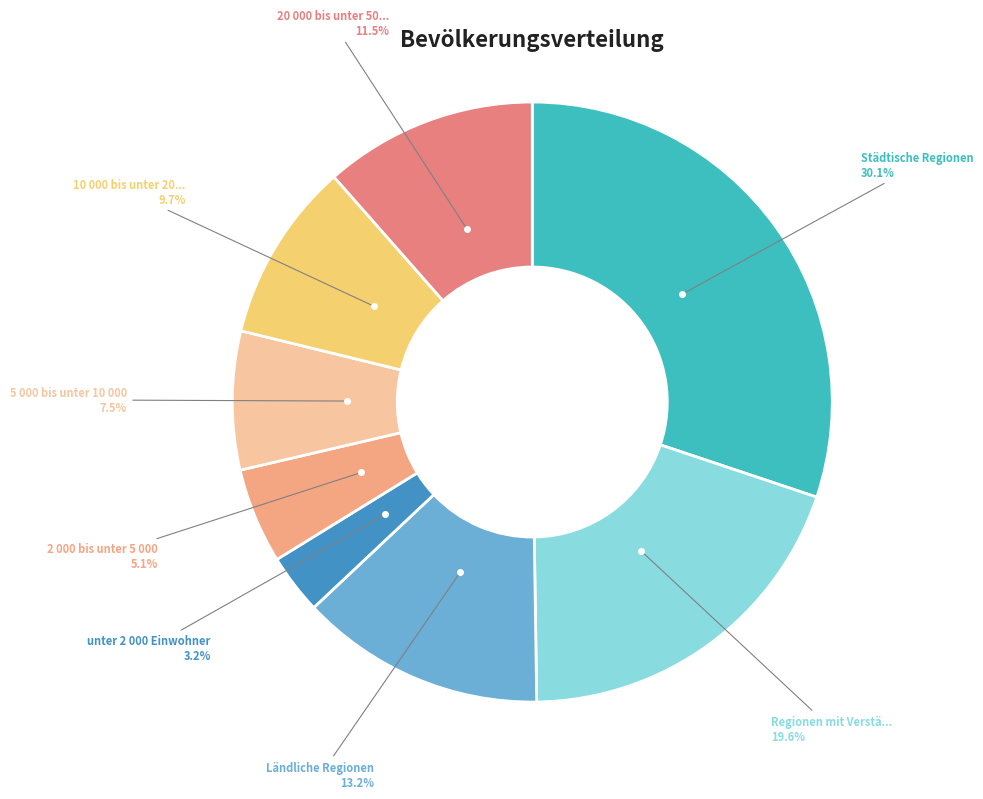

Is there a majority slice in this chart?

No